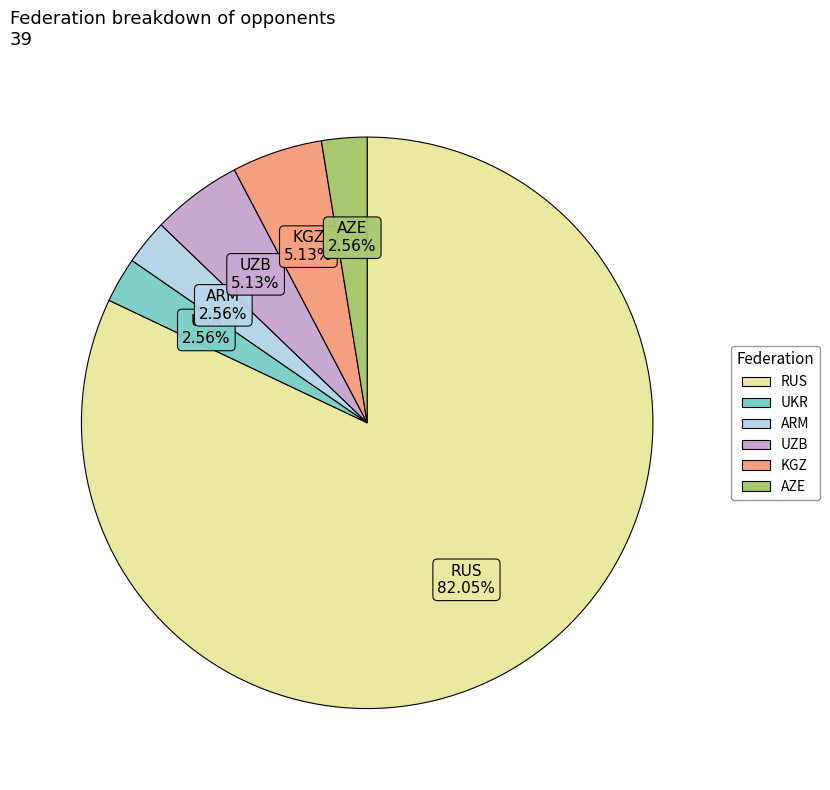

Which category has the biggest portion of the pie?

RUS